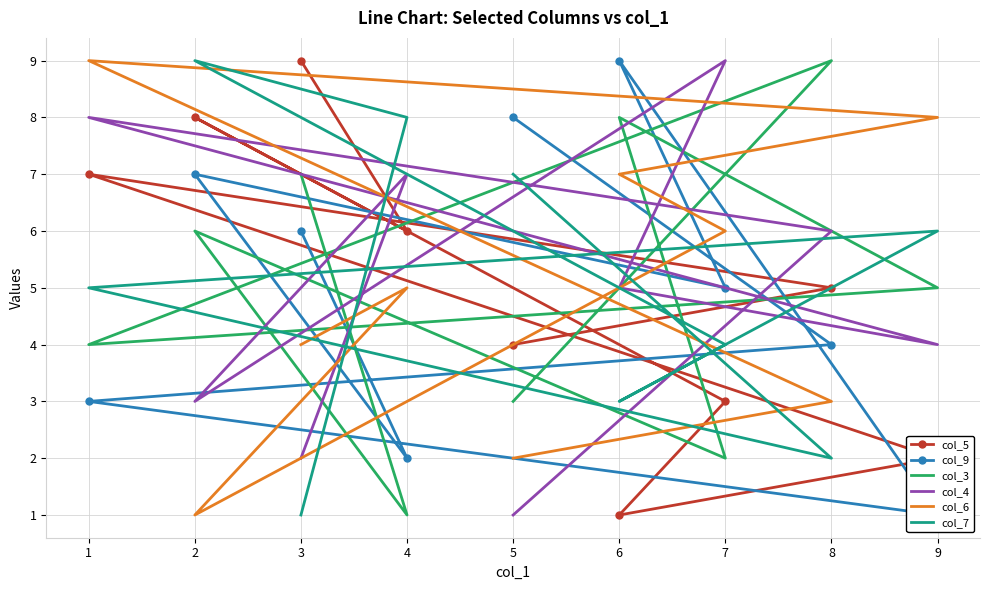

Where is col_7 nearest to the value 5?

1